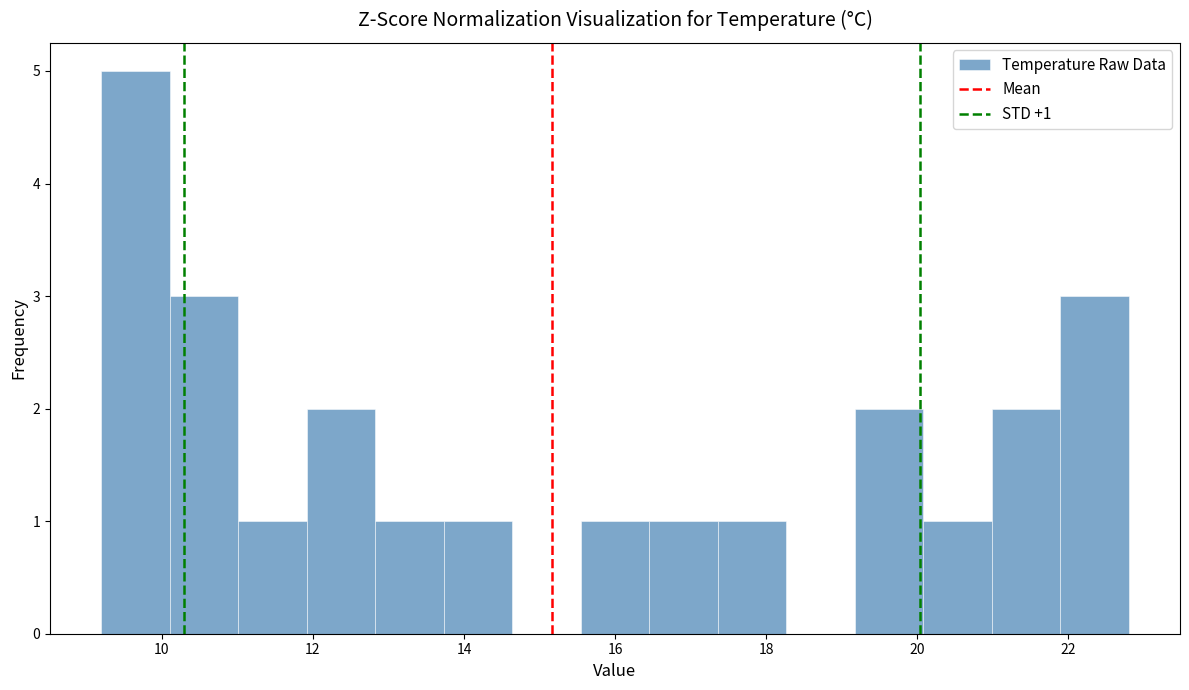

Over which range of the x-axis is the bar tallest?

9.2 to 10.2